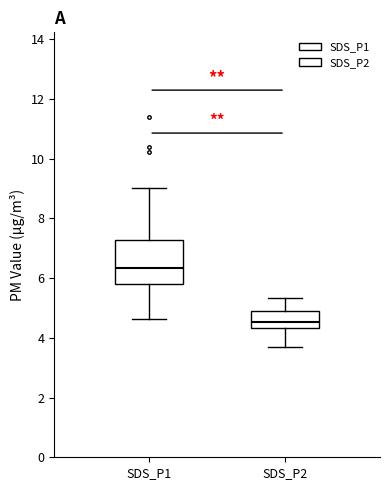

Reading left to right, transcribe this box plot: for each box, give where its median line is, the range the box spans, and where its two whiskers end, as read against the y-axis. The values are not printed on the chart, so give them approximately, as read against the axis.

SDS_P1: median 6.4, box 5.8 to 7.2, whiskers 4.6 to 9.0
SDS_P2: median 4.6, box 4.4 to 5.0, whiskers 3.8 to 5.4